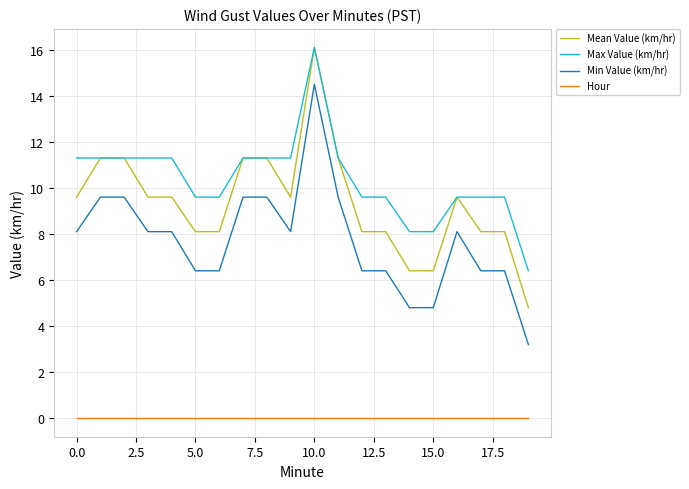

How many lines are shown in the chart?

4